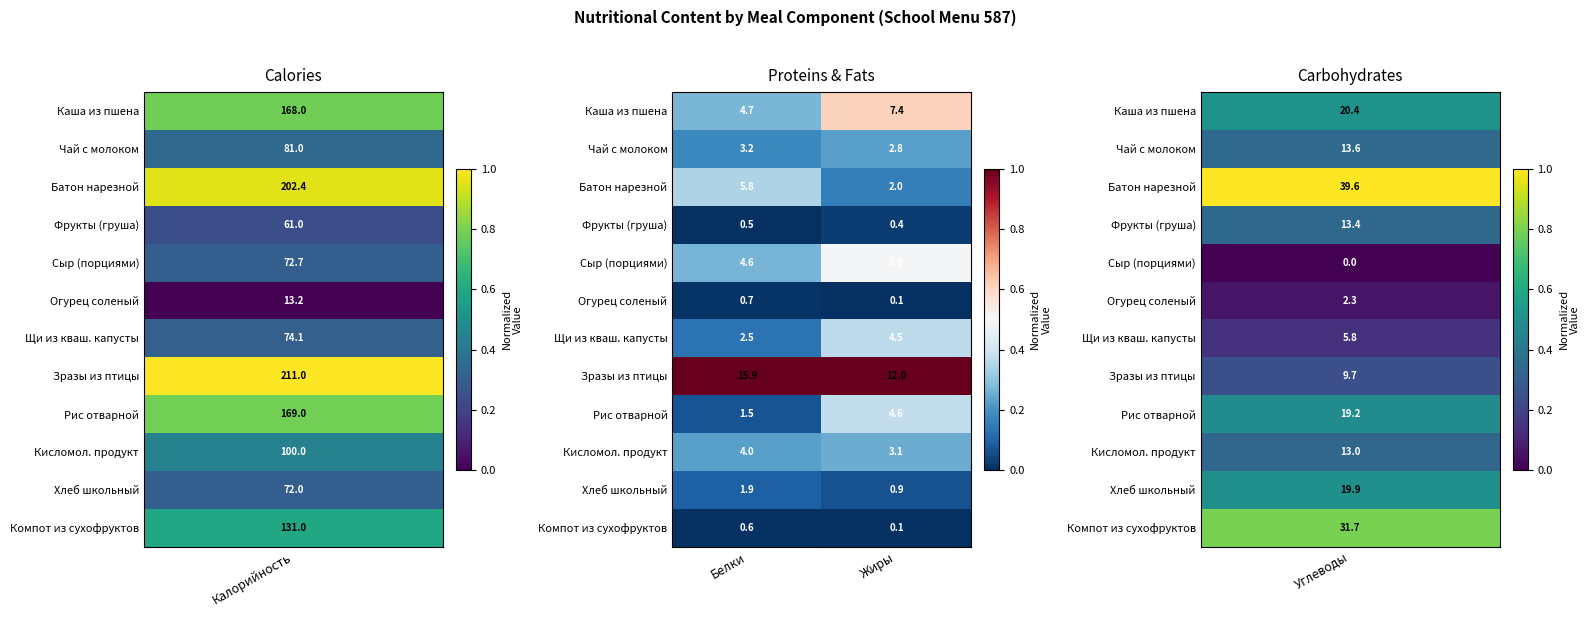

Is it true that Сыр (порциями) equals 8.5 at Жиры?

False